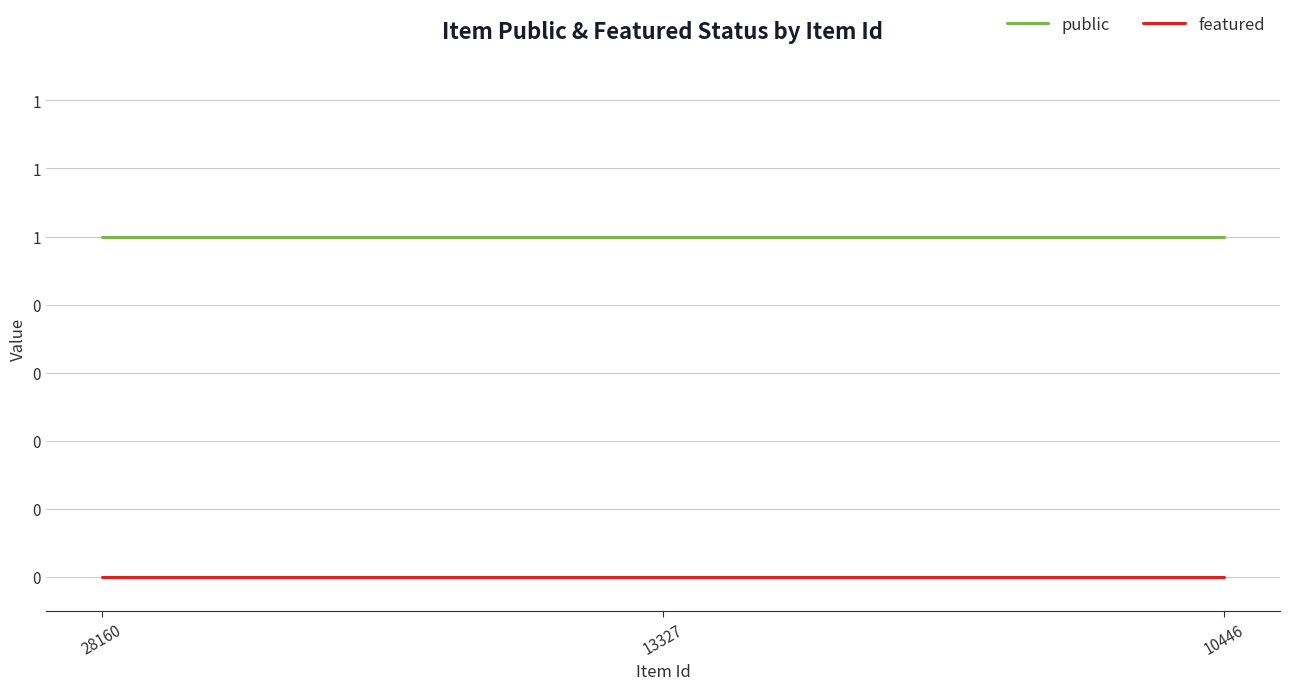

Reading left to right, extract all data points from this chart.

public: 28160=1	13327=1	10446=1
featured: 28160=0	13327=0	10446=0